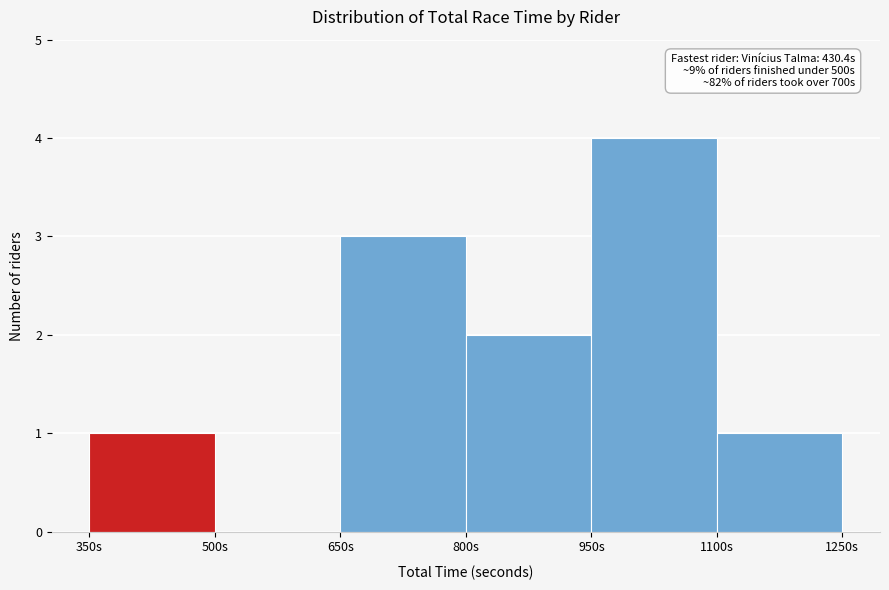

Over which range of the x-axis is the bar tallest?

950 to 1100